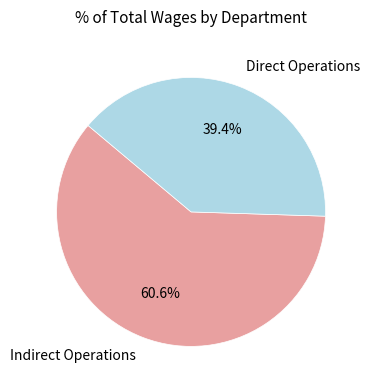

Which slice is the smallest?

Direct Operations